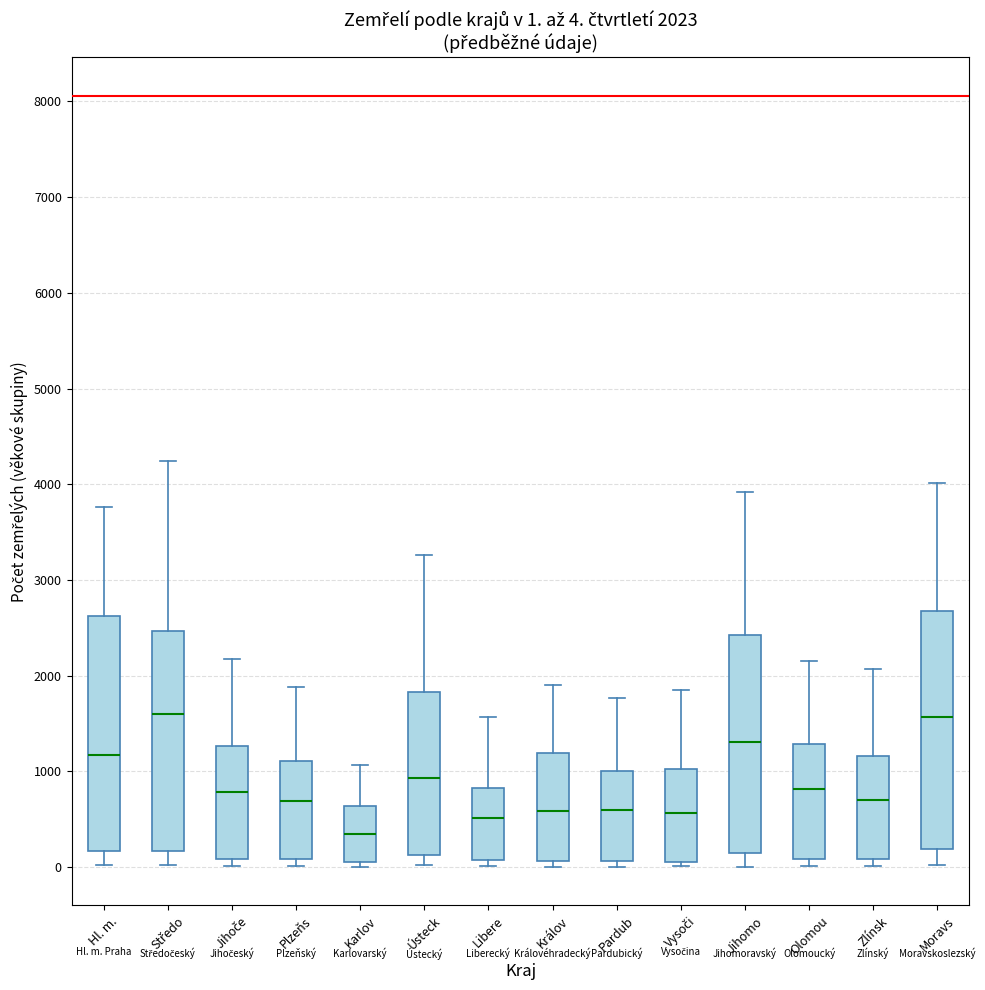

Which box has the lowest median line?

Karlov